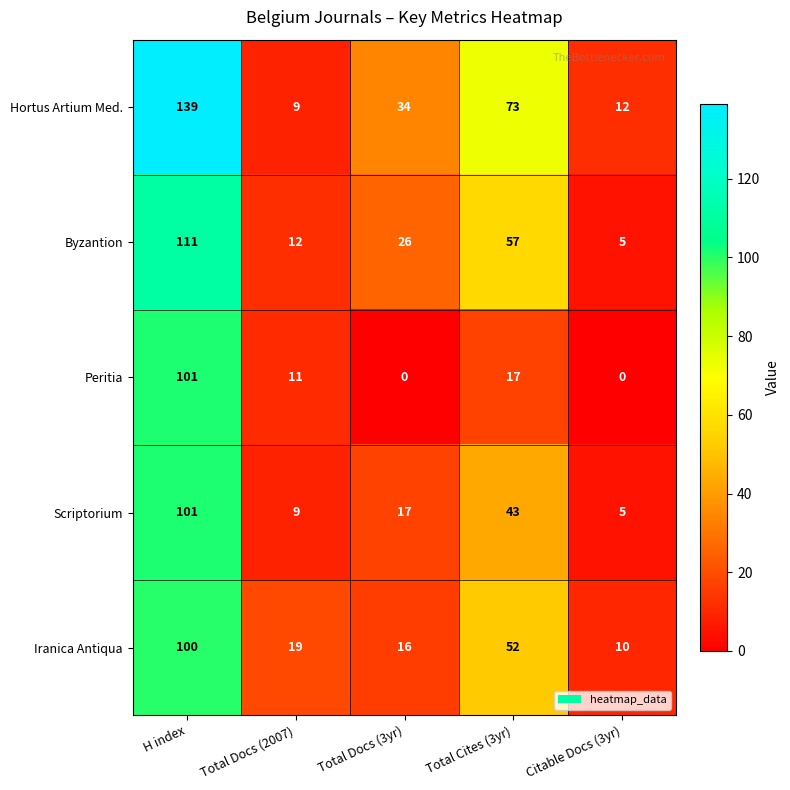

Reading left to right, what are all the values shown in this chart?

Hortus Artium Med.: H index=139	Total Docs (2007)=9	Total Docs (3yr)=34	Total Cites (3yr)=73	Citable Docs (3yr)=12
Byzantion: H index=111	Total Docs (2007)=12	Total Docs (3yr)=26	Total Cites (3yr)=57	Citable Docs (3yr)=5
Peritia: H index=101	Total Docs (2007)=11	Total Docs (3yr)=0	Total Cites (3yr)=17	Citable Docs (3yr)=0
Scriptorium: H index=101	Total Docs (2007)=9	Total Docs (3yr)=17	Total Cites (3yr)=43	Citable Docs (3yr)=5
Iranica Antiqua: H index=100	Total Docs (2007)=19	Total Docs (3yr)=16	Total Cites (3yr)=52	Citable Docs (3yr)=10